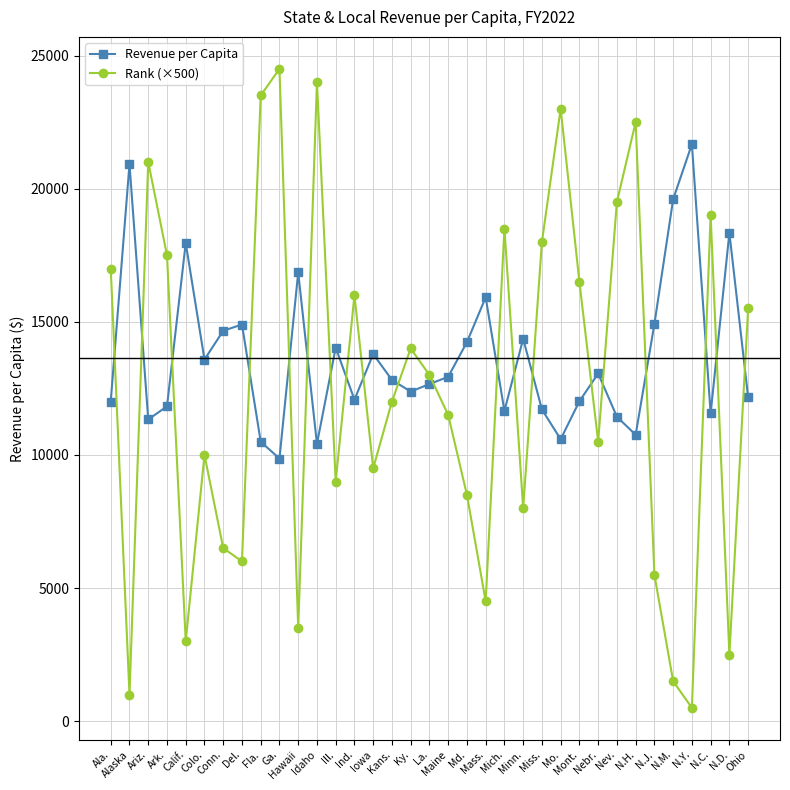

What position from the right is N.D.?

2